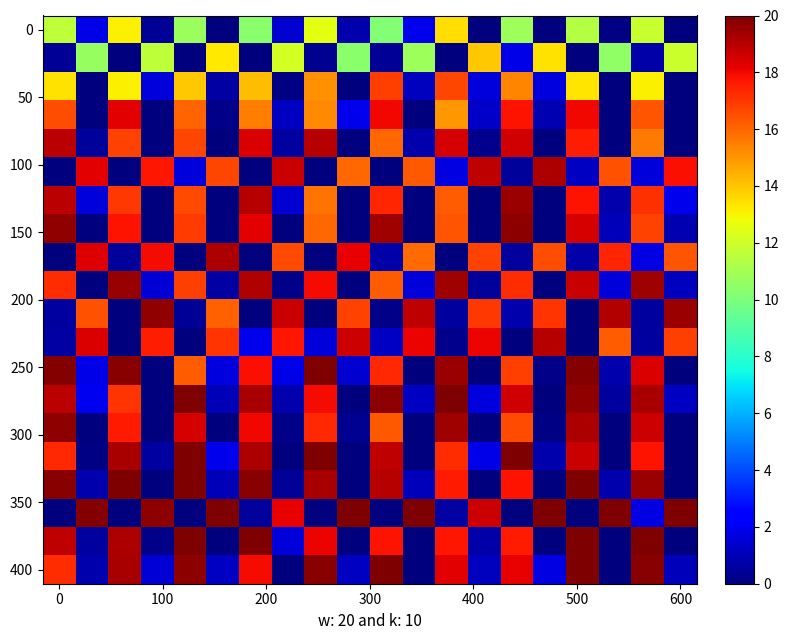

How many categories are shown in the chart?

20